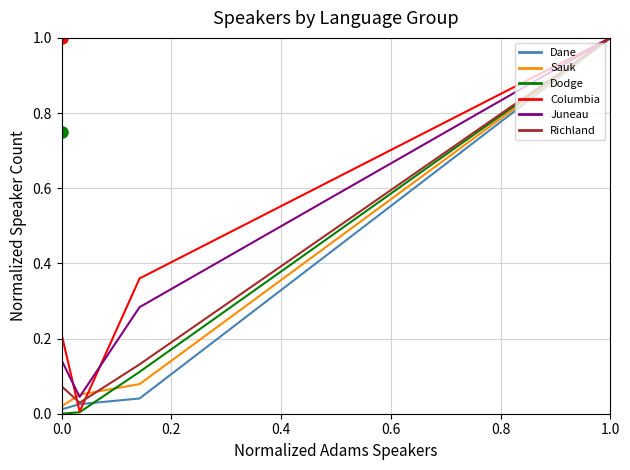

Which series has the widest spread of values?

Dane